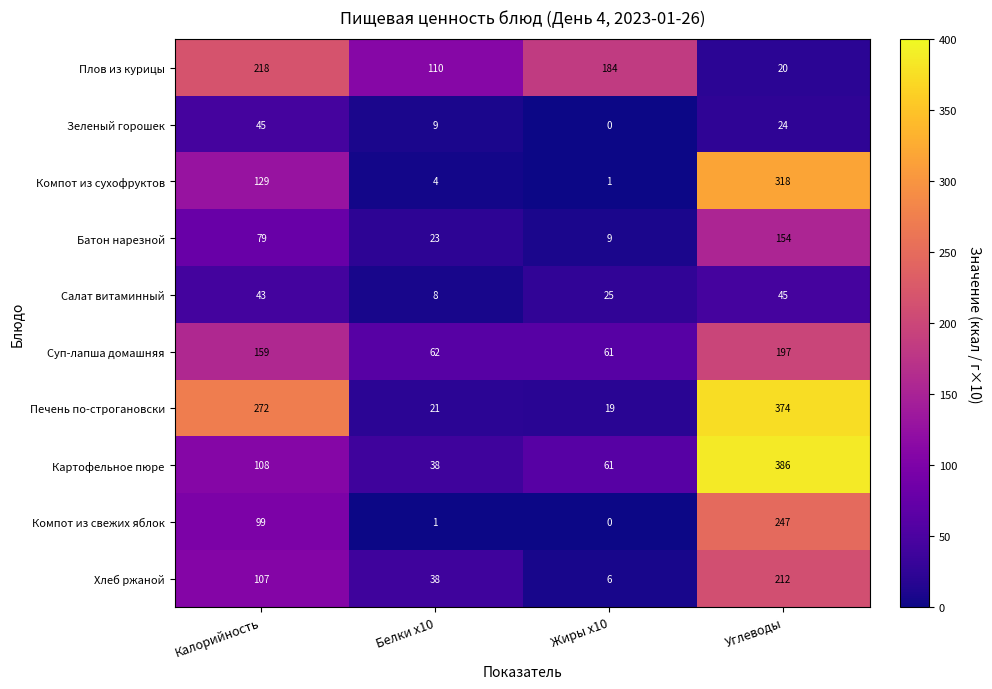

Rank the series at Калорийность from lowest to highest value.

Салат витаминный, Зеленый горошек, Батон нарезной, Компот из свежих яблок, Хлеб ржаной, Картофельное пюре, Компот из сухофруктов, Суп-лапша домашняя, Плов из курицы, Печень по-строгановски